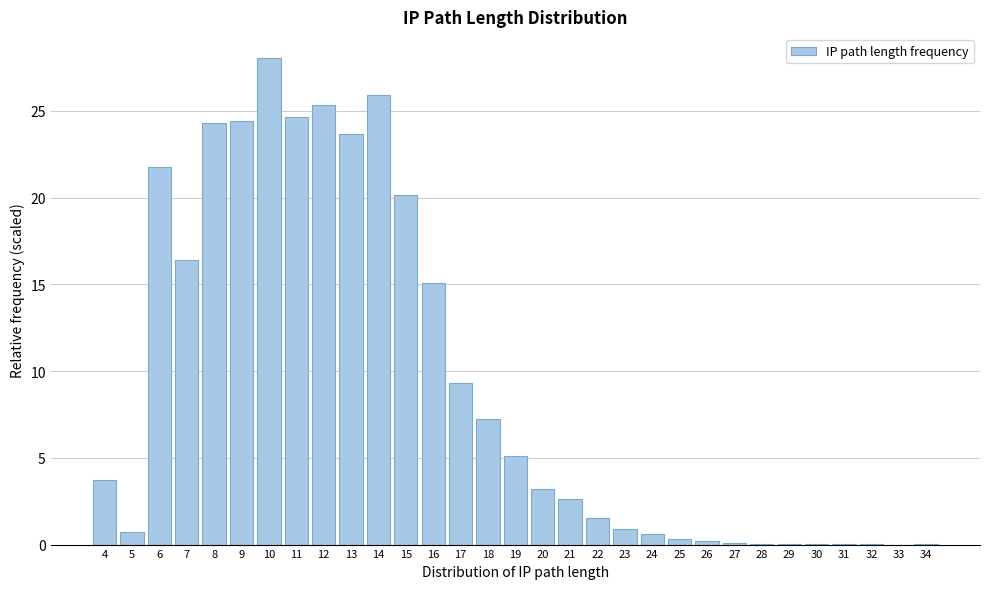

True or false: the data shows 42.3 at 11.

False